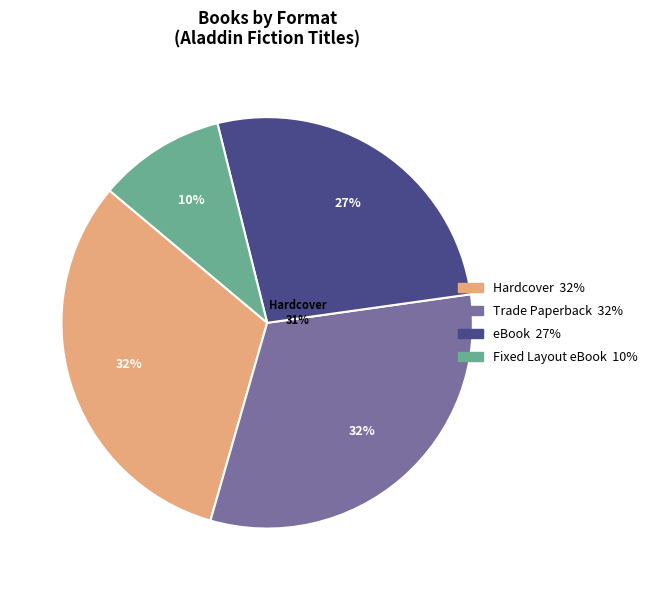

True or false: Hardcover accounts for 25% of the total.

False